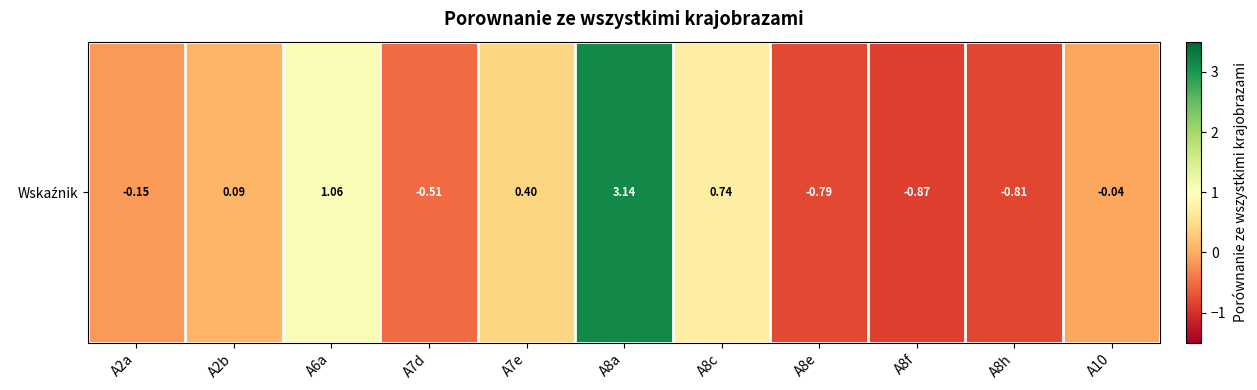

Reading right to left, transcribe all the data shown in this chart.

A10=-0.0	A8h=-0.8	A8f=-0.9	A8e=-0.8	A8c=0.7	A8a=3.1	A7e=0.4	A7d=-0.5	A6a=1.1	A2b=0.1	A2a=-0.1